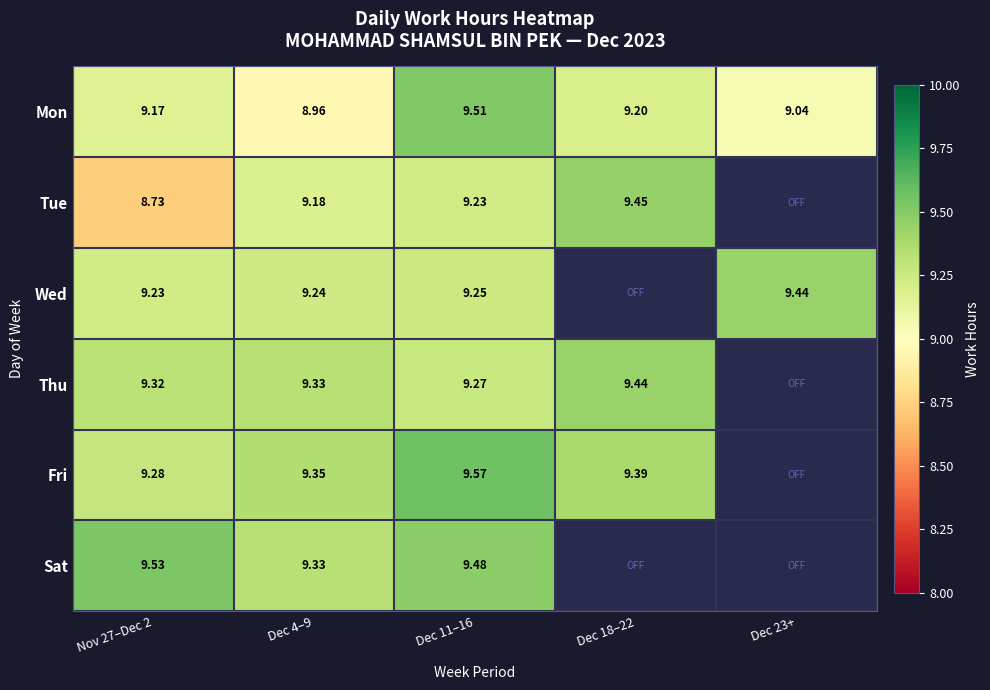

Between Nov 27–Dec 2 and Dec 11–16, which series saw the biggest shift?

Tue